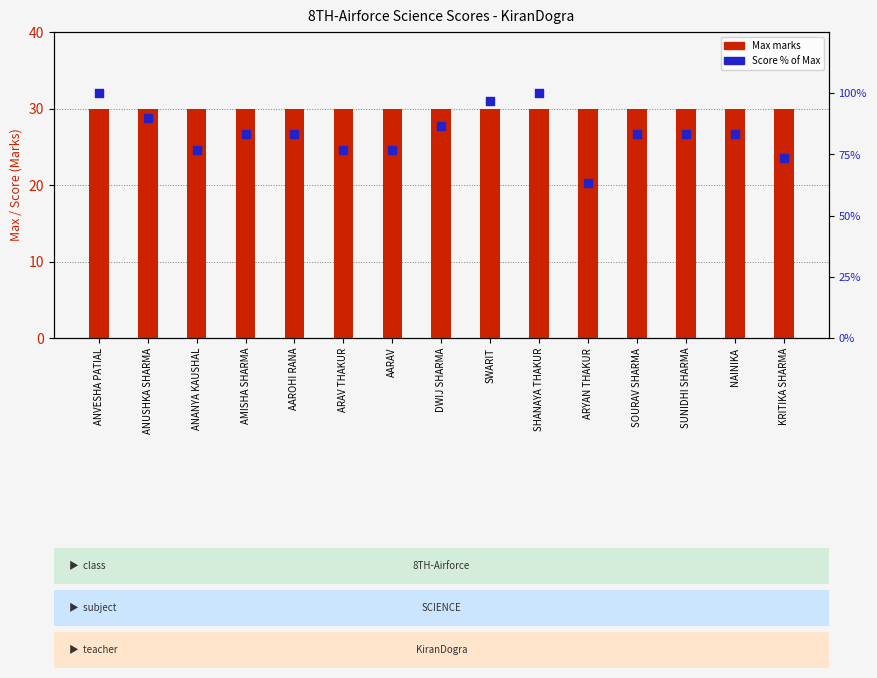

Which series reaches the maximum Y coordinate?

Score % of Max